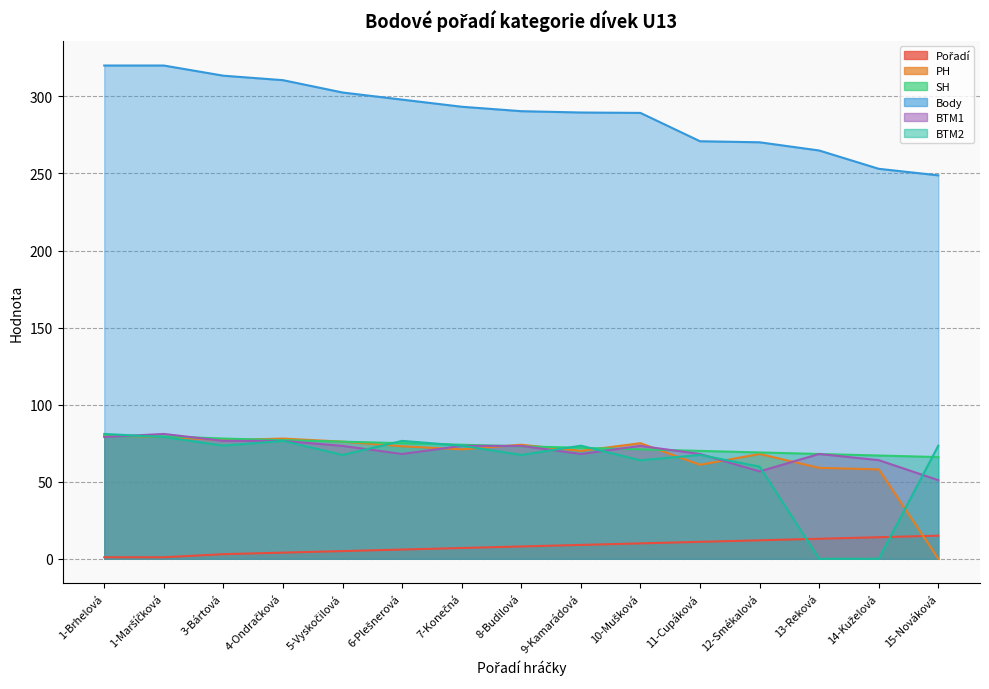

What are all the series names shown in the legend?

Pořadí, PH, SH, Body, BTM1, BTM2